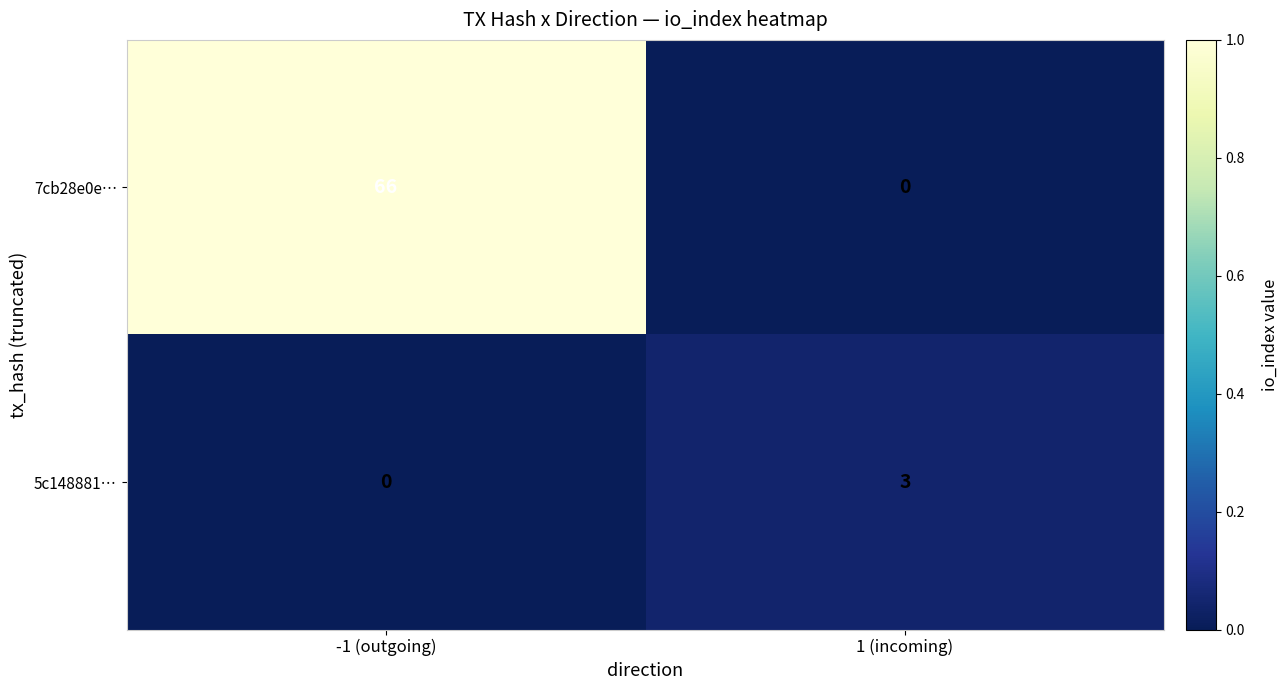

Which series has the largest total across all categories?

7cb28e0e…